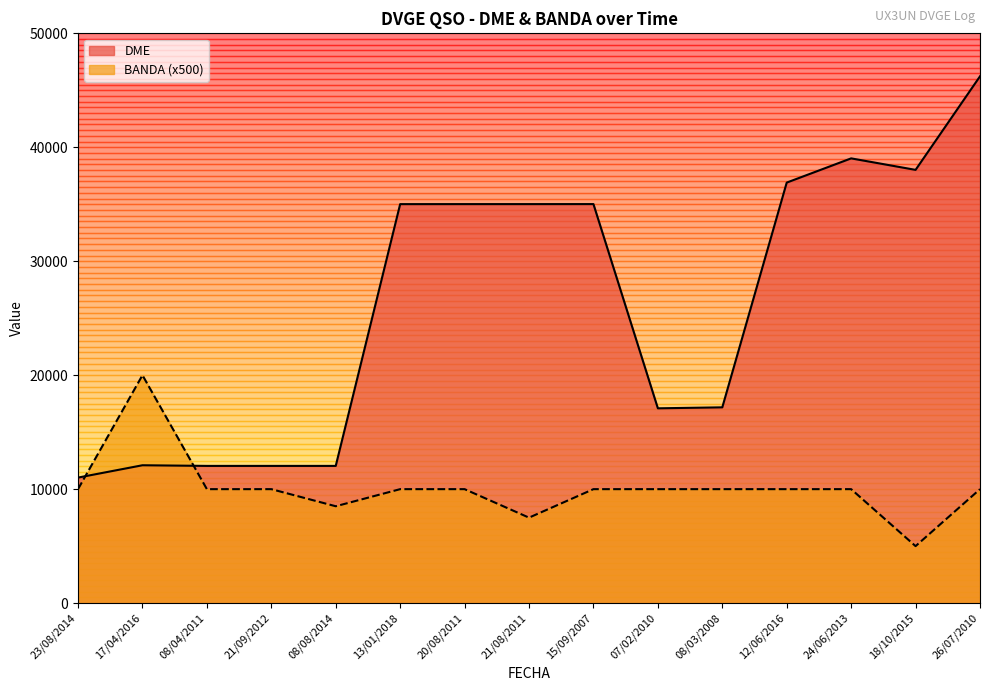

The DME series shows 46228 at 26/07/2010. True or false?

True